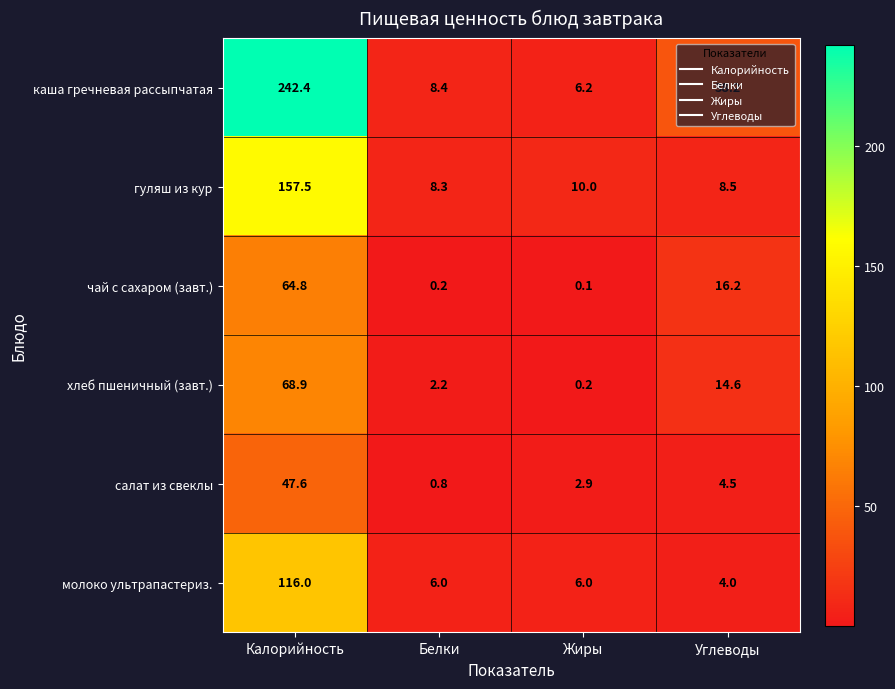

How many values in the молоко ультрапастериз. series are below 6?

1